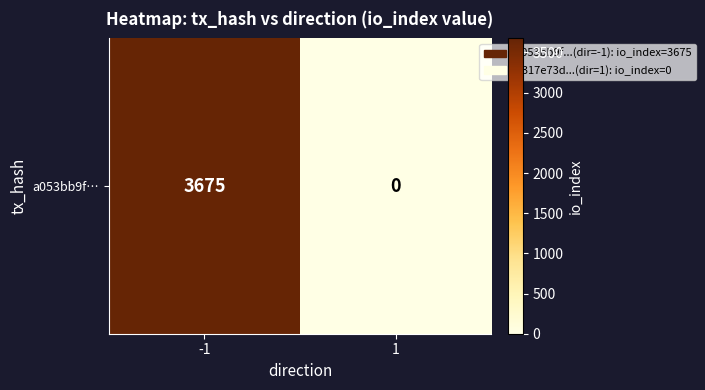

At which label is the value closest to 1837?

1